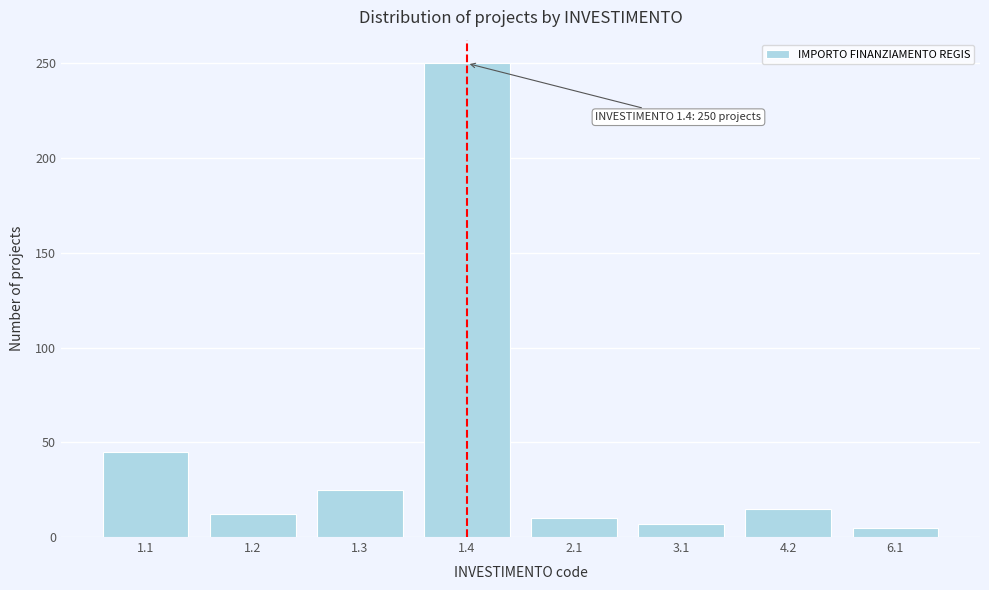

Reading left to right, list all the values displayed in this chart.

45	12	25	250	10	7	15	5